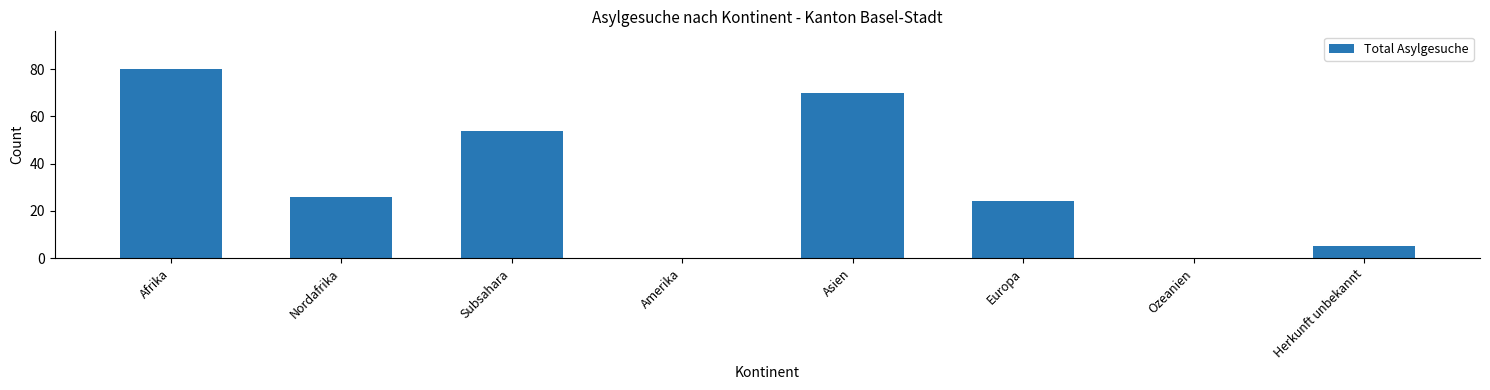

Reading left to right, what are all the values shown in this chart?

80	26	54	0	70	24	0	5